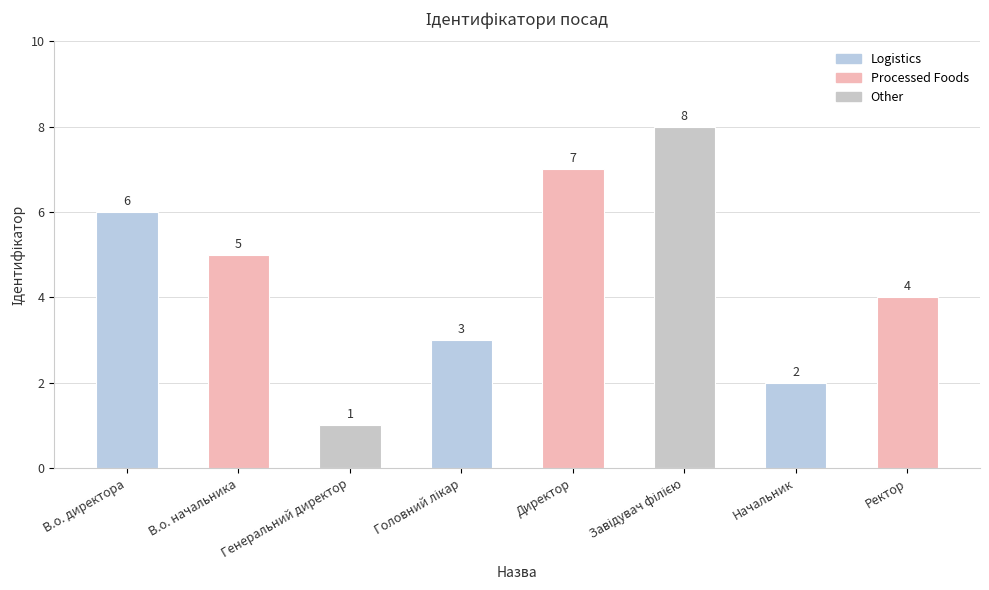

What is the approximate value at Директор?

7